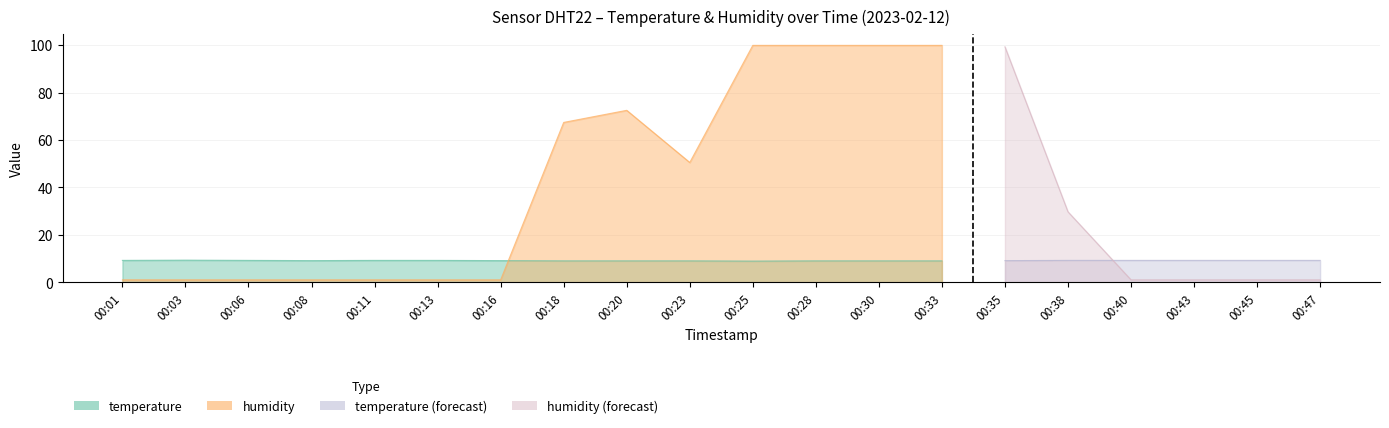

What is the sum of all humidity values?

730.0